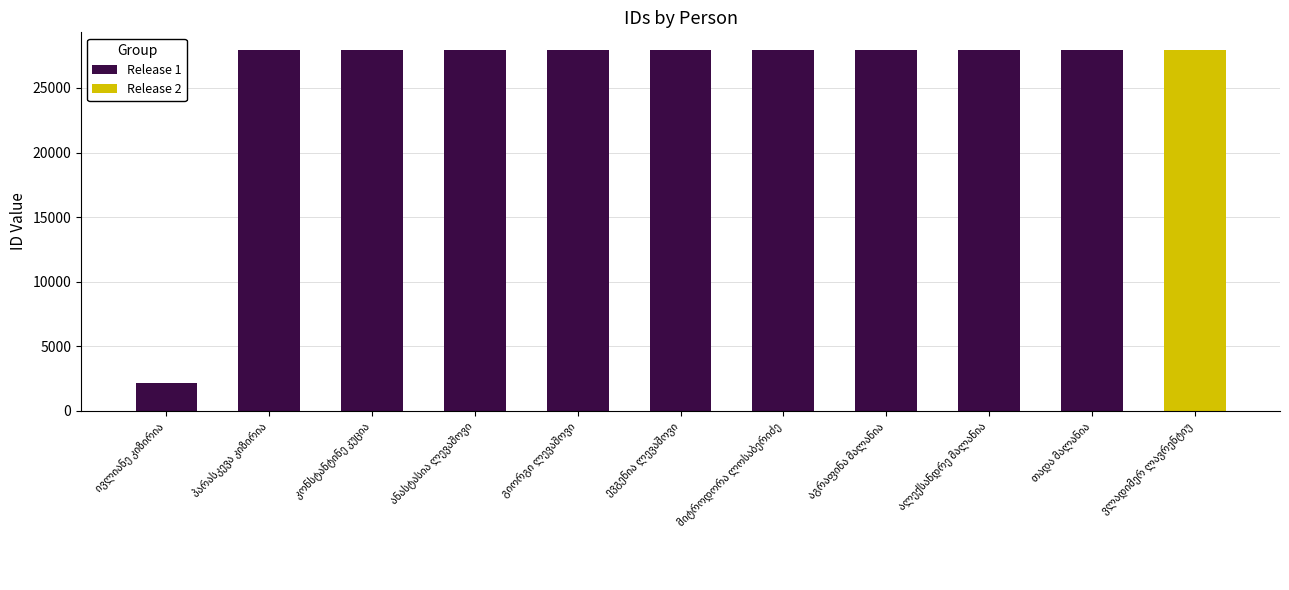

What is the difference between the maximum and minimum values in the Release 1 series?

25734